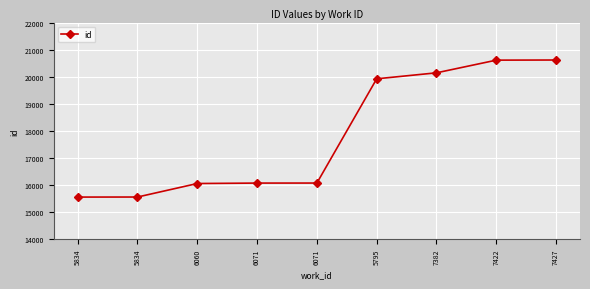

What is the sum of all values?

160614